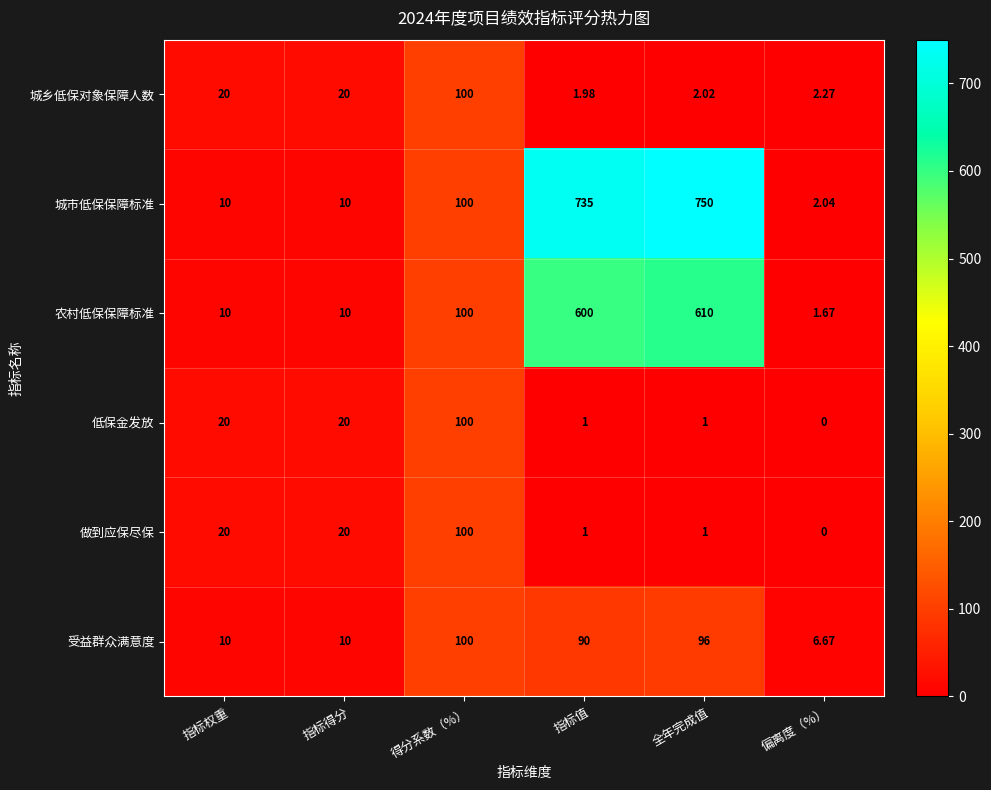

How many distinct data groups are displayed?

6